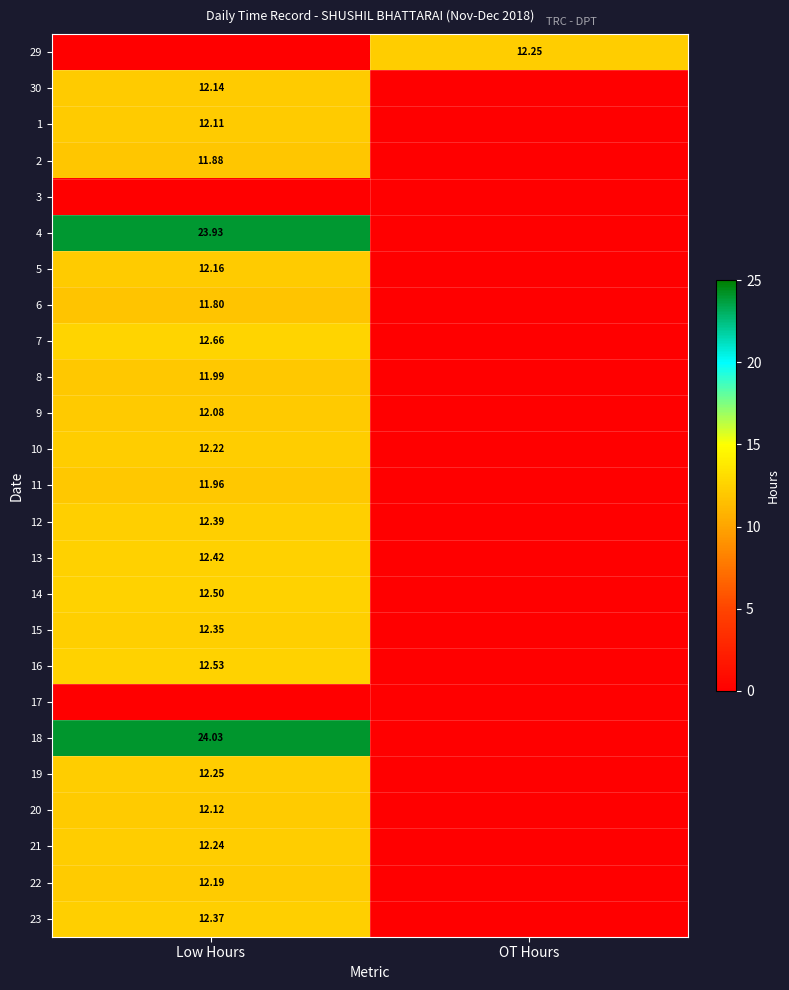

Which label corresponds to the smallest value in the chart?

Low Hours